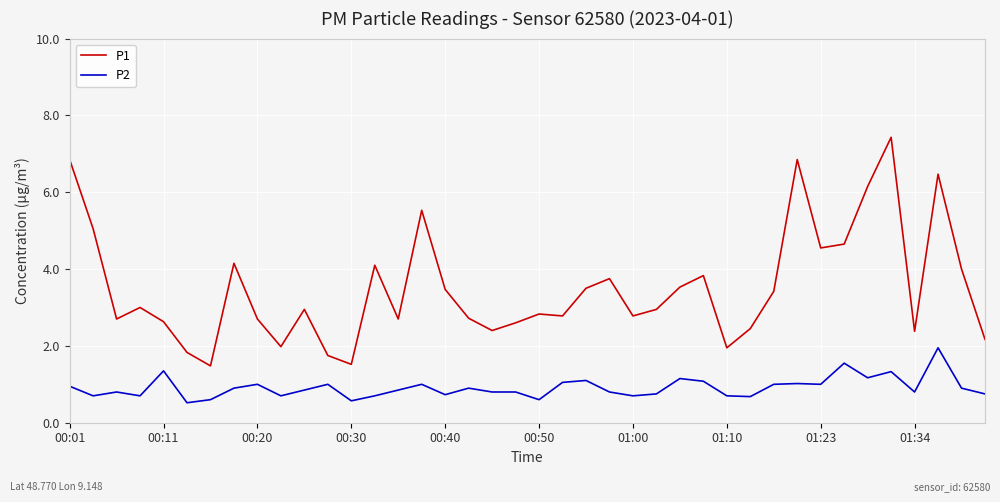

What is the maximum value shown in the chart?

7.4